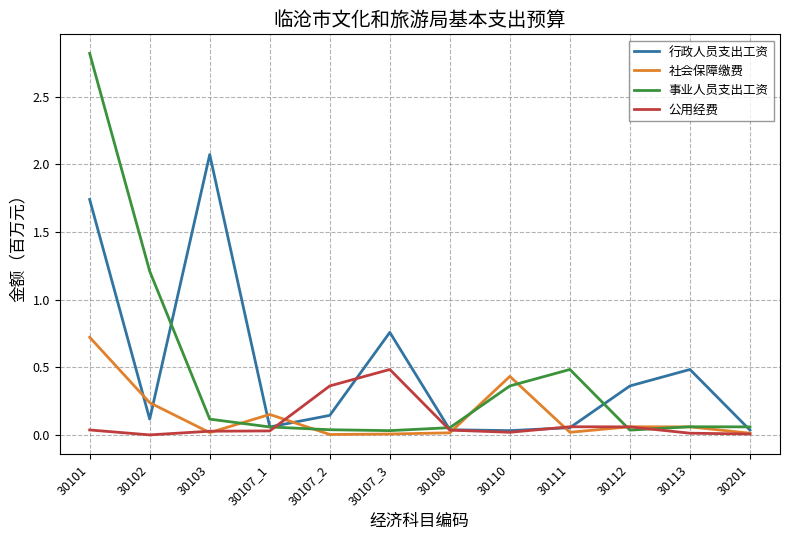

The value of 行政人员支出工资 at 30113 is 0.5. True or false?

True